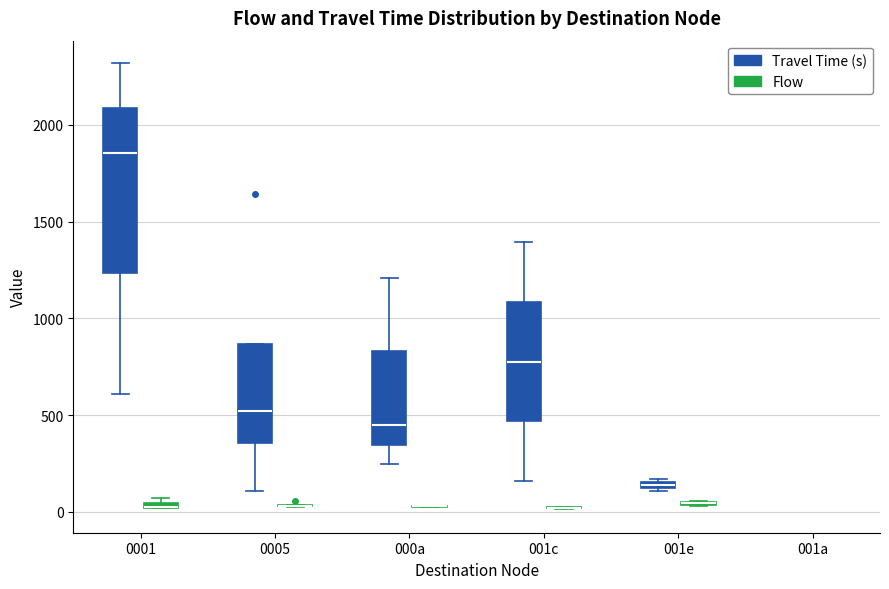

Comparing the boxes themselves (not the whiskers), which one is the tallest?

0001 (Travel Time (s))